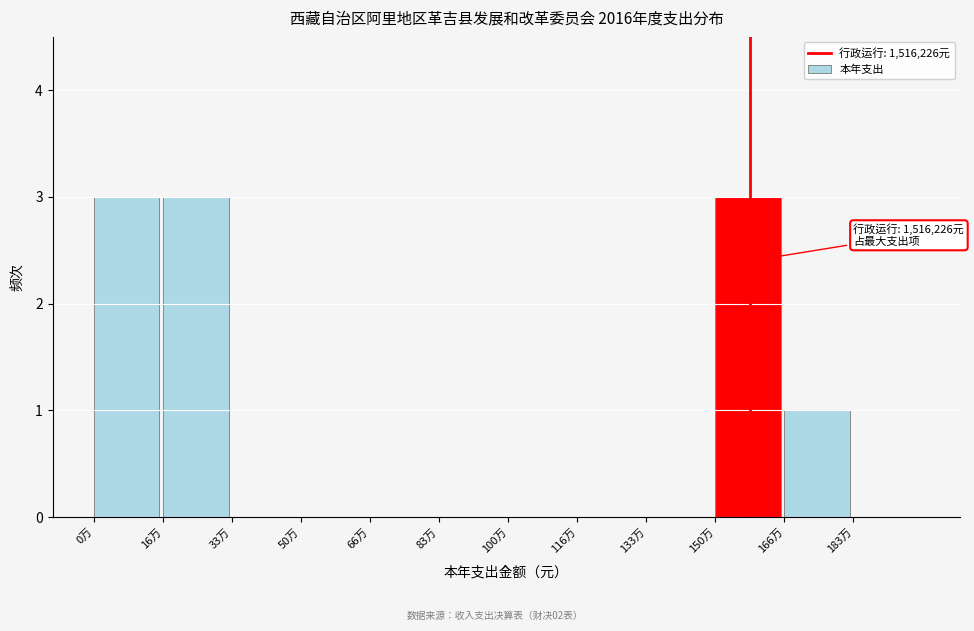

Reading left to right, what are all the values shown in this chart?

0万=3	16万=3	33万=0	50万=0	66万=0	83万=0	100万=0	116万=0	133万=0	150万=3	166万=1	183万=0